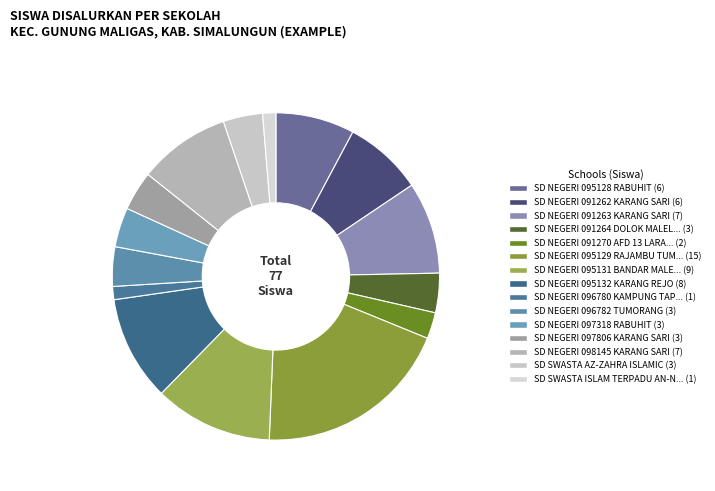

How many segments does this pie chart have?

15